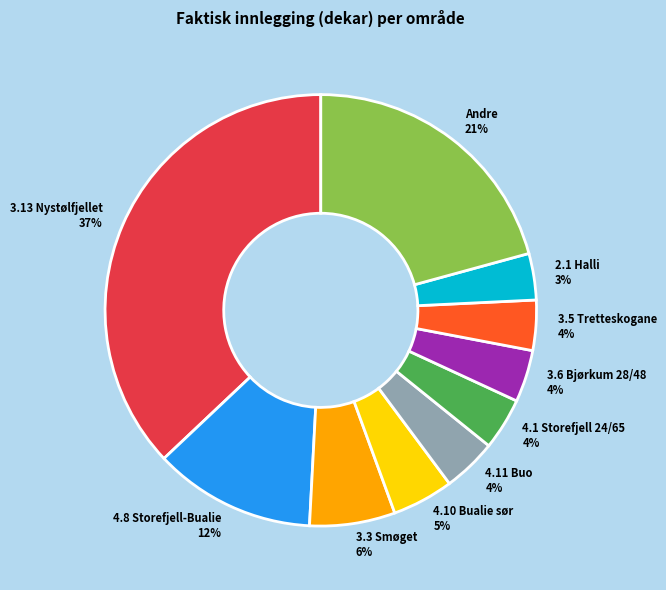

Is 3.13 Nystølfjellet the majority of the pie?

No